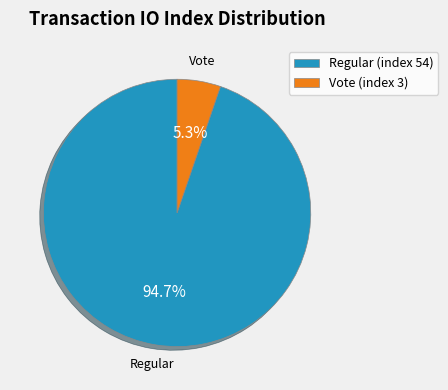

Combined, what portion of the pie is Vote (index 3) and Regular (index 54)?

100.0%